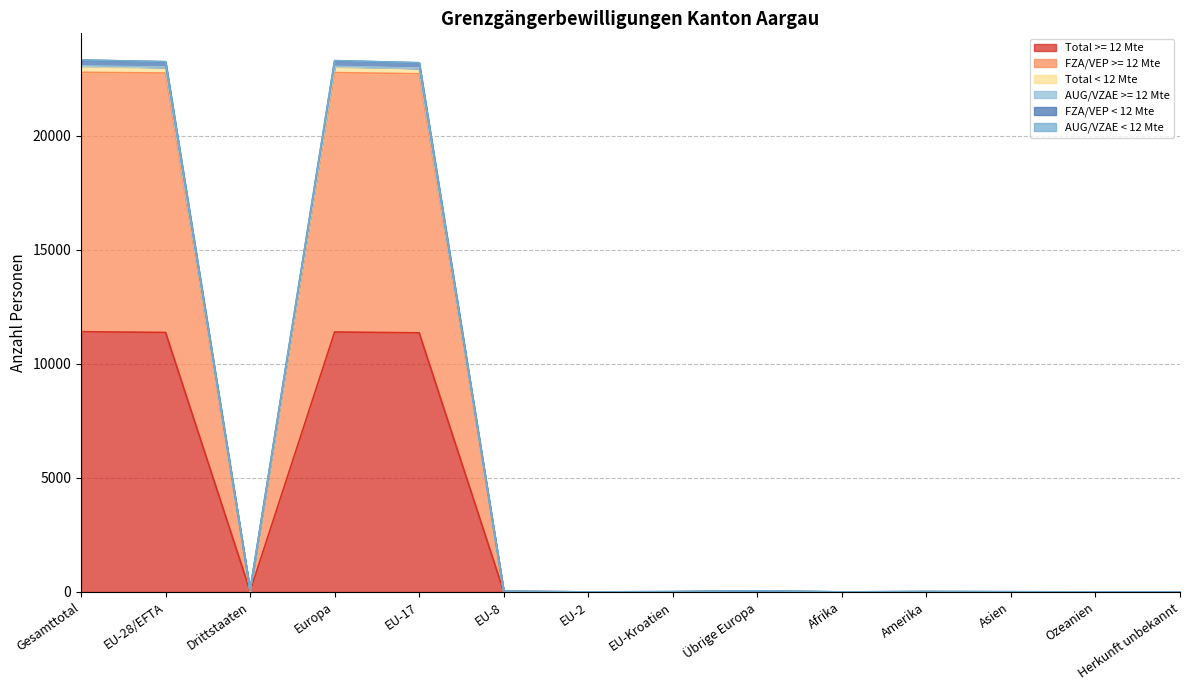

Is it true that Total < 12 Mte equals 2 at EU-2?

True